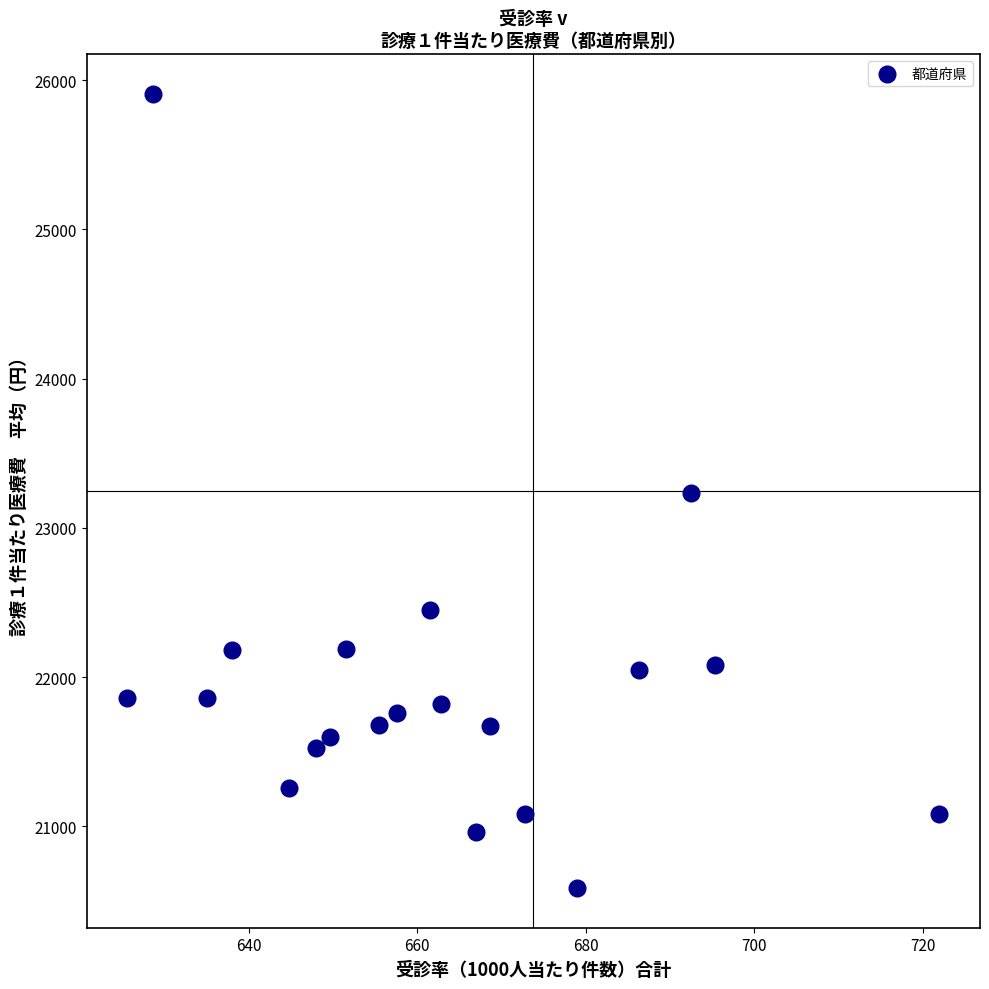

What is the range of X values (max minus min)?

96.4